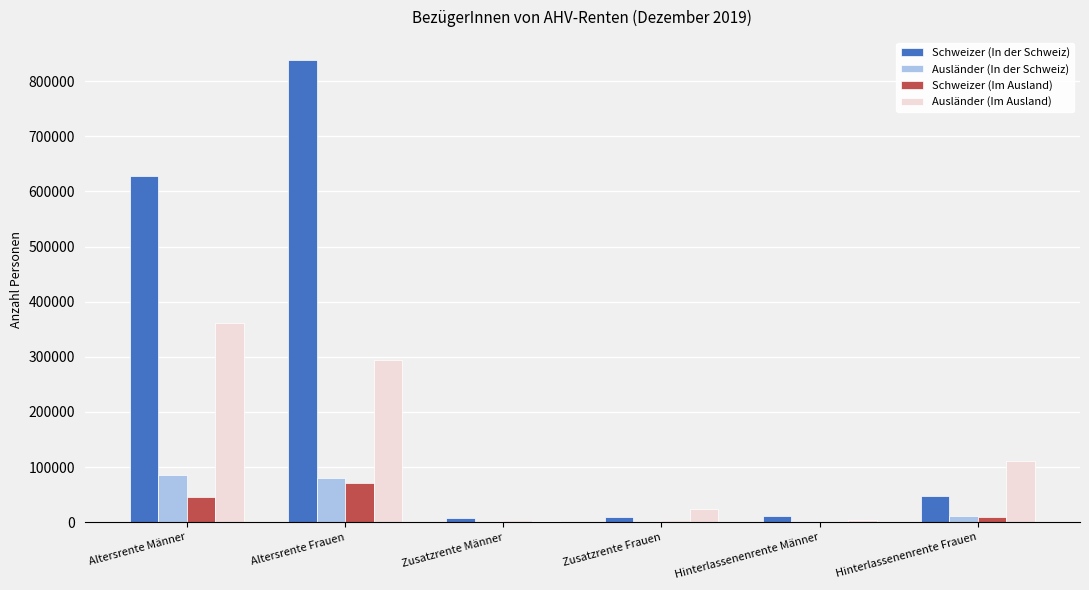

What is the greatest value displayed?

837946